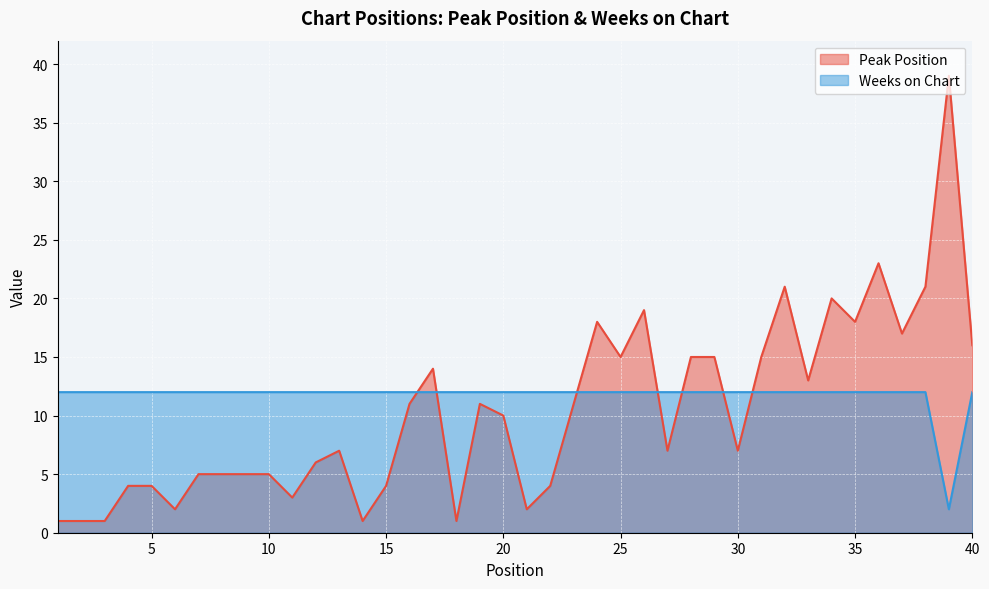

Which series ends up on top after the final intersection of Peak Position and Weeks on Chart?

Peak Position